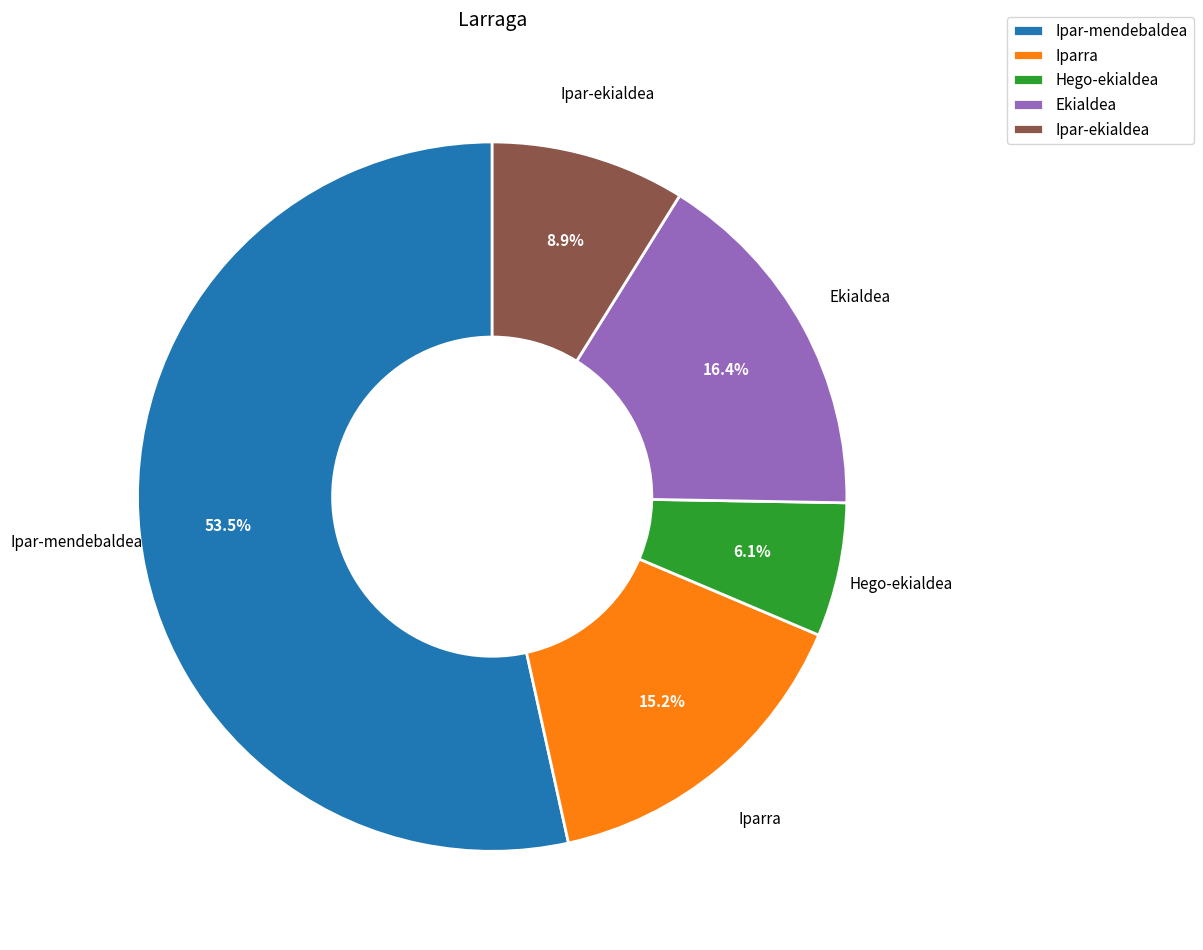

Is the sum of Hego-ekialdea and Ipar-ekialdea greater than half?

No